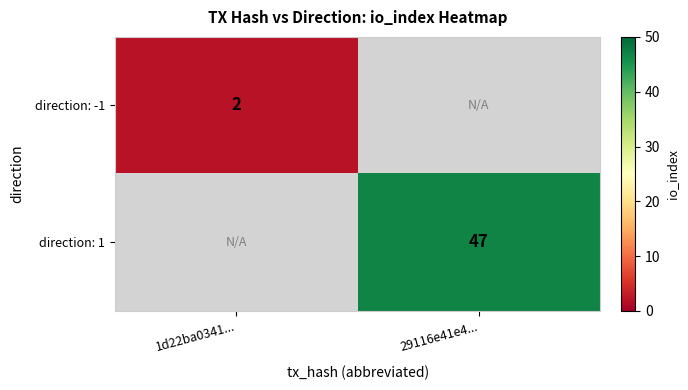

The value of direction: -1 at 1d22ba0341... is 2. True or false?

True